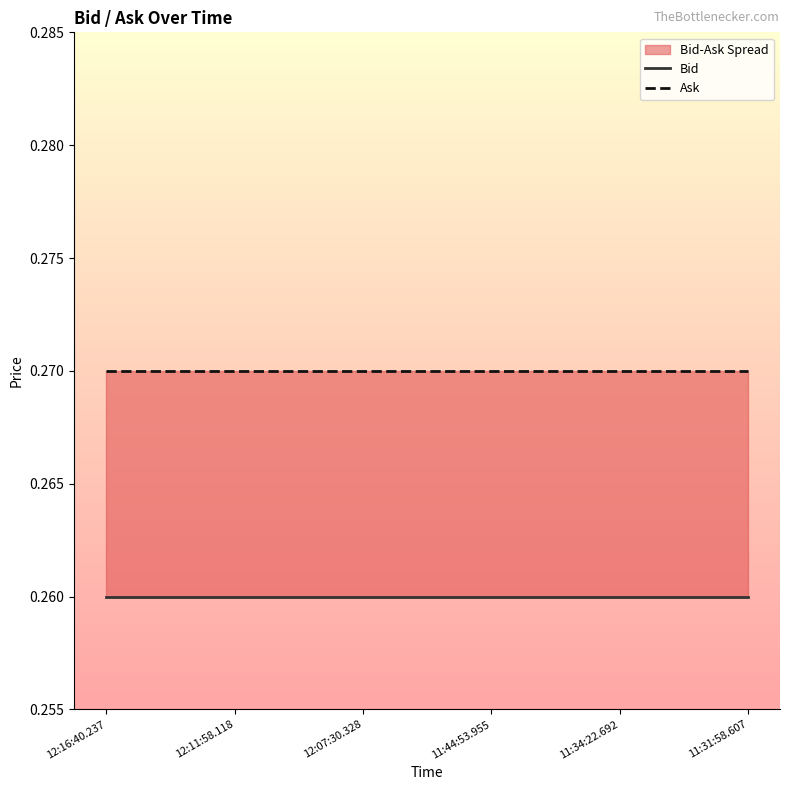

What is the maximum value shown in the chart?

0.3